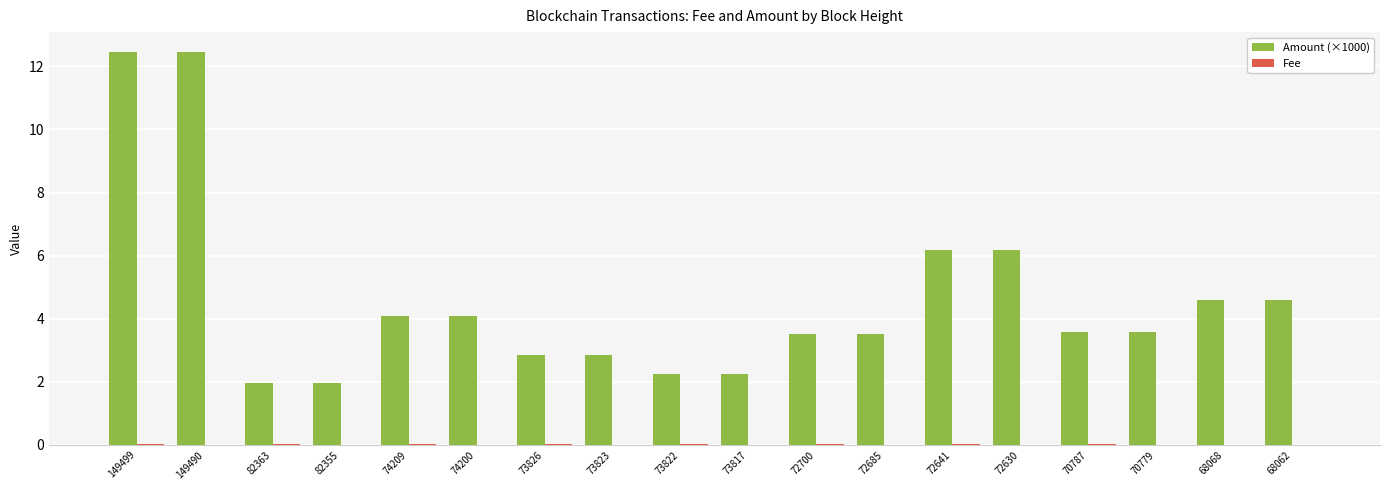

Which series has the largest total across all categories?

Amount (×1000)